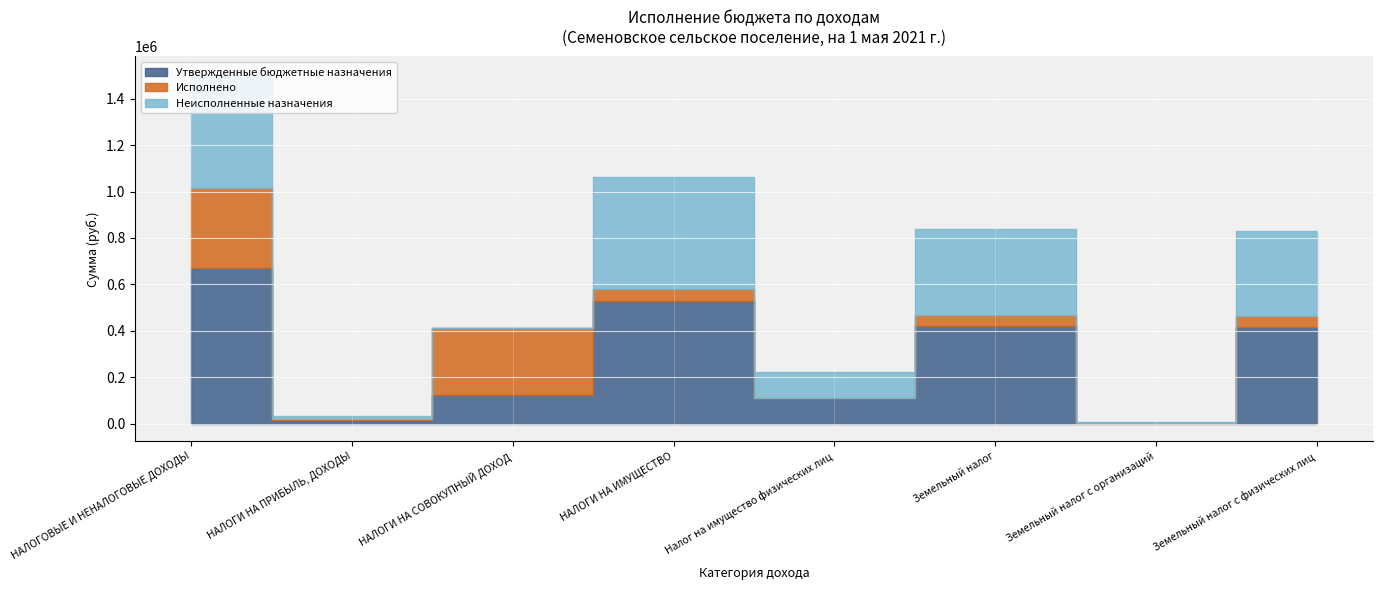

List the series in order of their overall mean, highest first.

Утвержденные бюджетные назначения, Неисполненные назначения, Исполнено